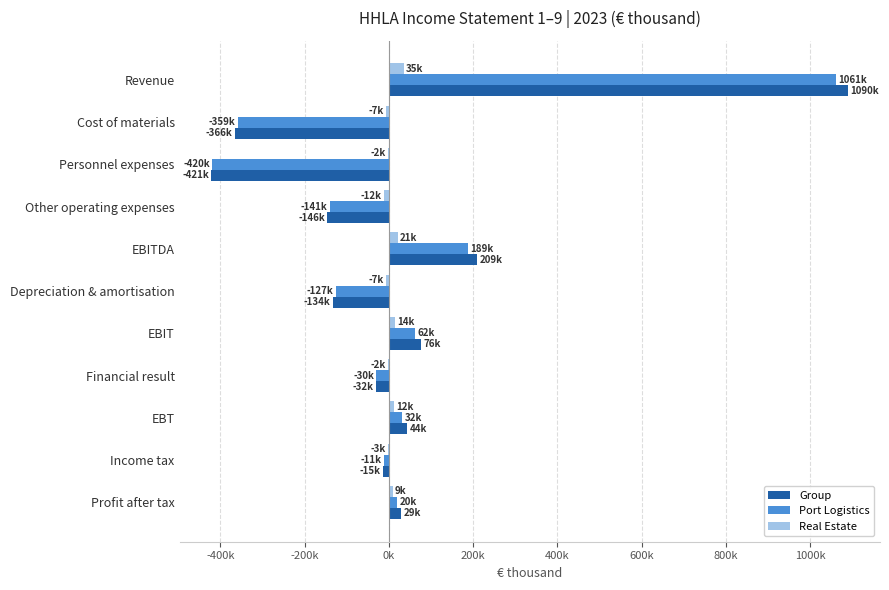

What are all the series names shown in the legend?

Group, Port Logistics, Real Estate